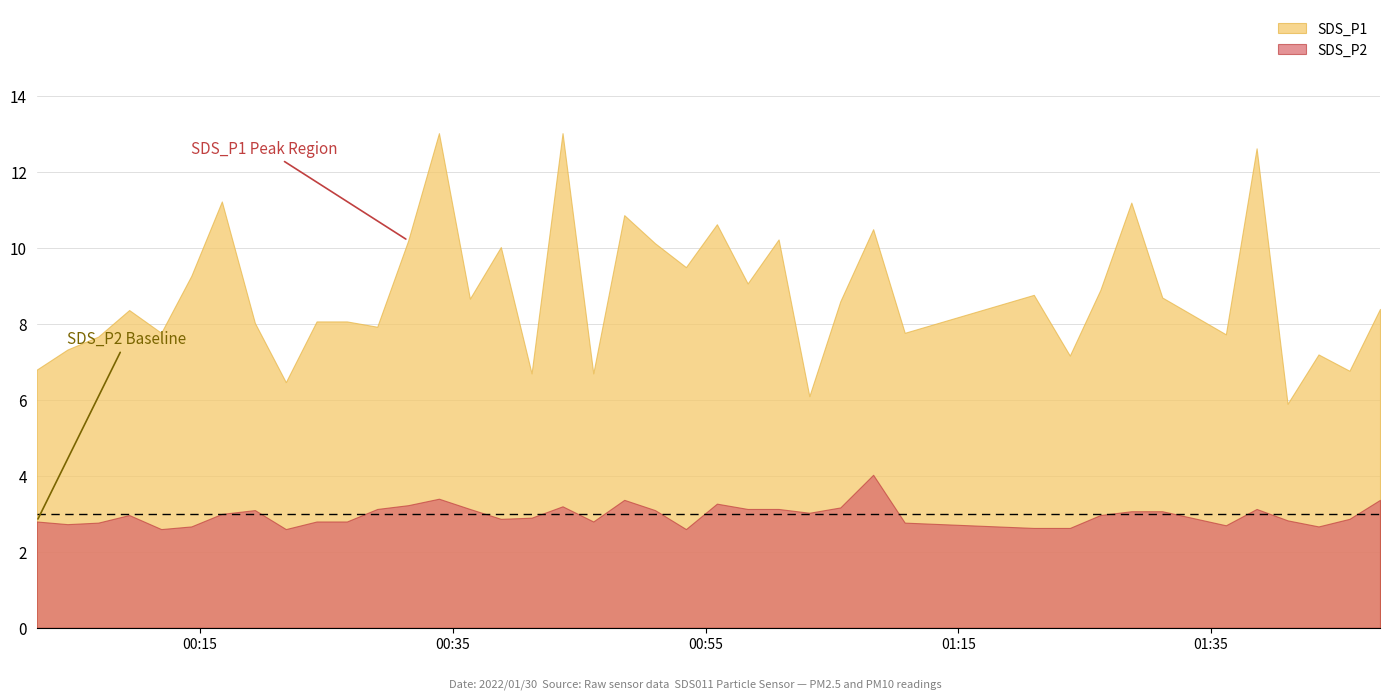

Is it true that SDS_P2 equals 1.9 at 2022/01/30 00:38:48?

False